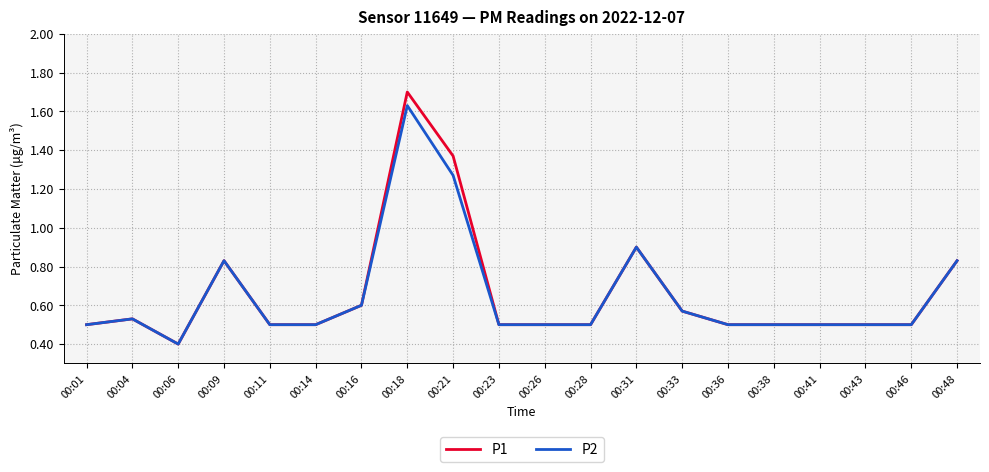

List the series in order of their peak value, highest first.

P1, P2